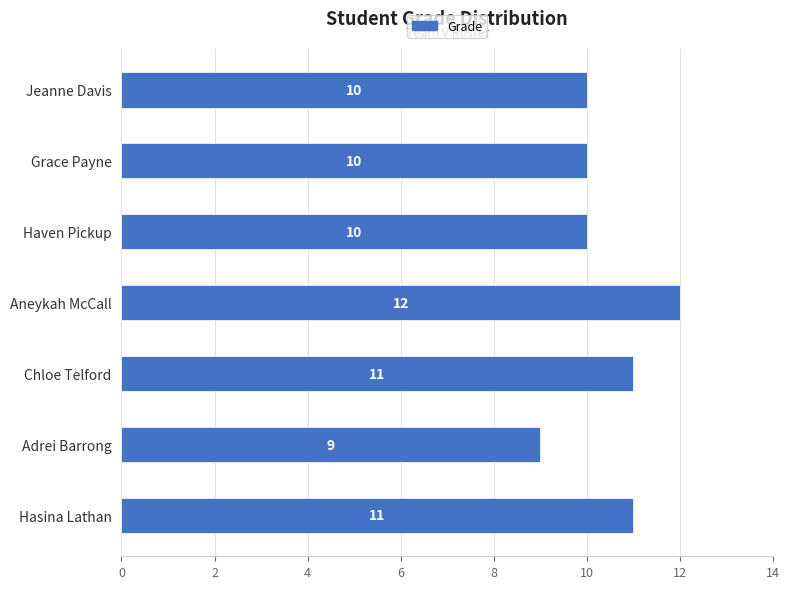

Are the bars grouped side by side (vs. stacked)?

No